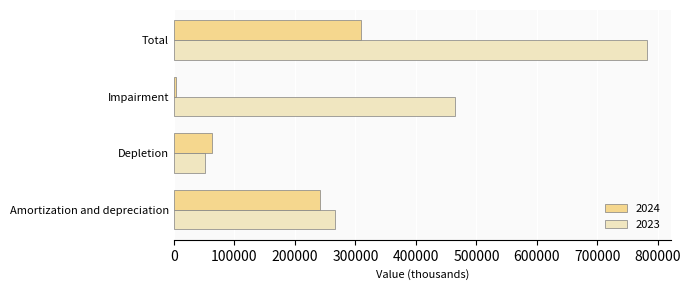

Is it true that 2023 equals 51276 at Depletion?

True